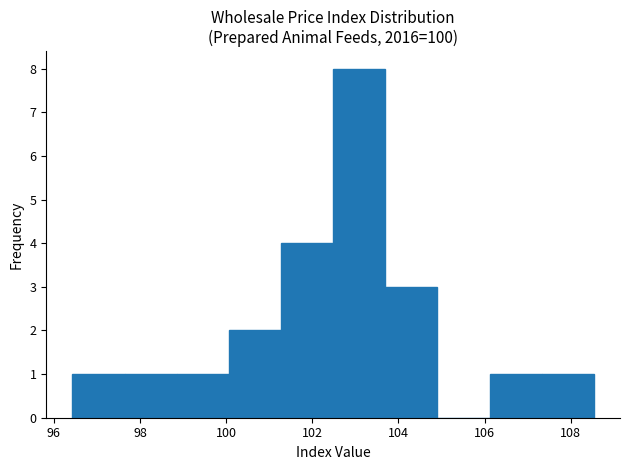

Reading left to right, transcribe this chart: for each bar, give the range it covers on the x-axis and its height. Neither the bar edges nor the heights are printed on the chart, so give them approximately, as read against the axes.

96.4 to 97.6: 1
97.6 to 98.8: 1
98.8 to 100.0: 1
100.0 to 101.2: 2
101.2 to 102.4: 4
102.4 to 103.6: 8
103.6 to 105.0: 3
105.0 to 106.2: 0
106.2 to 107.4: 1
107.4 to 108.6: 1